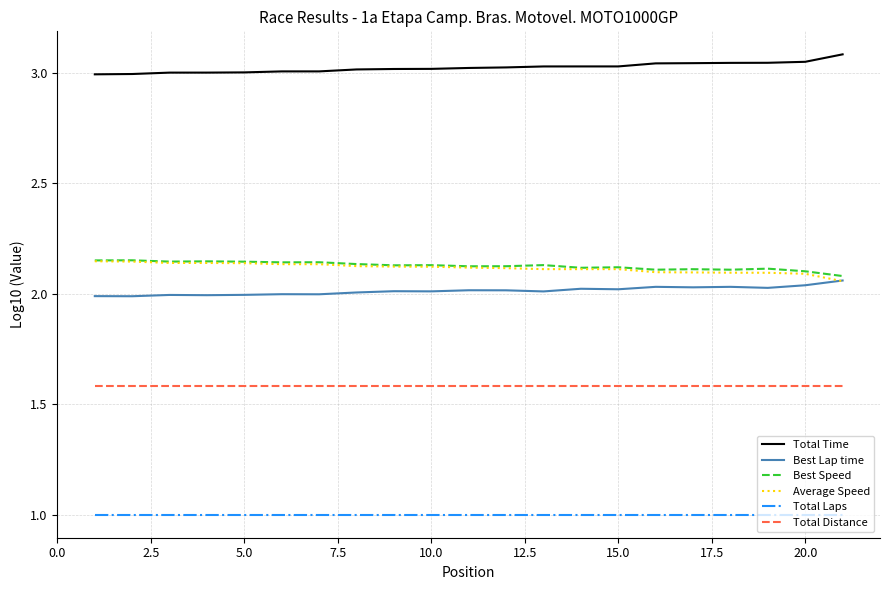

What is the highest value of the Total Laps series?

1.0